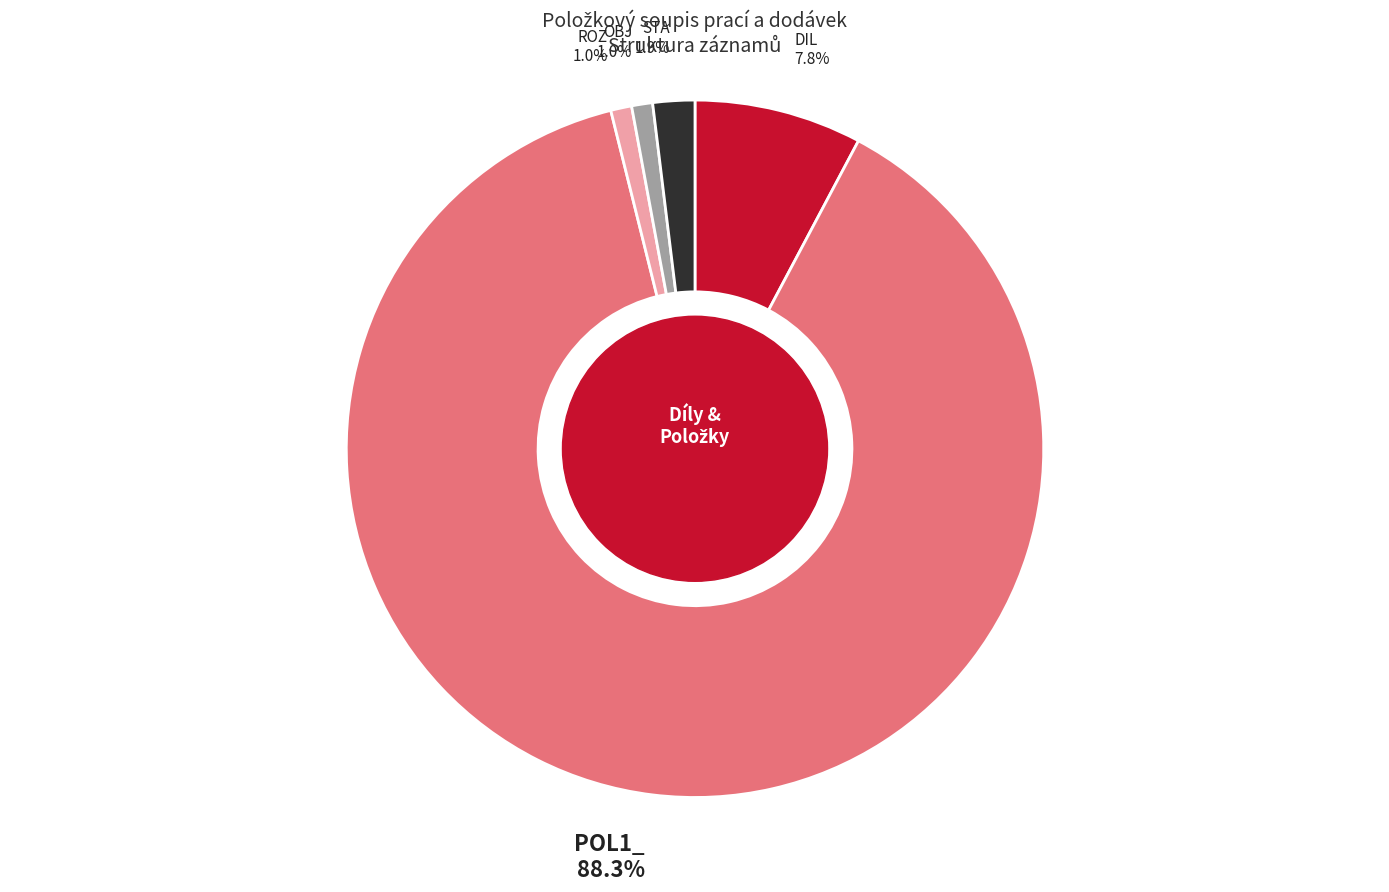

Is there any slice that represents more than half of the pie?

Yes